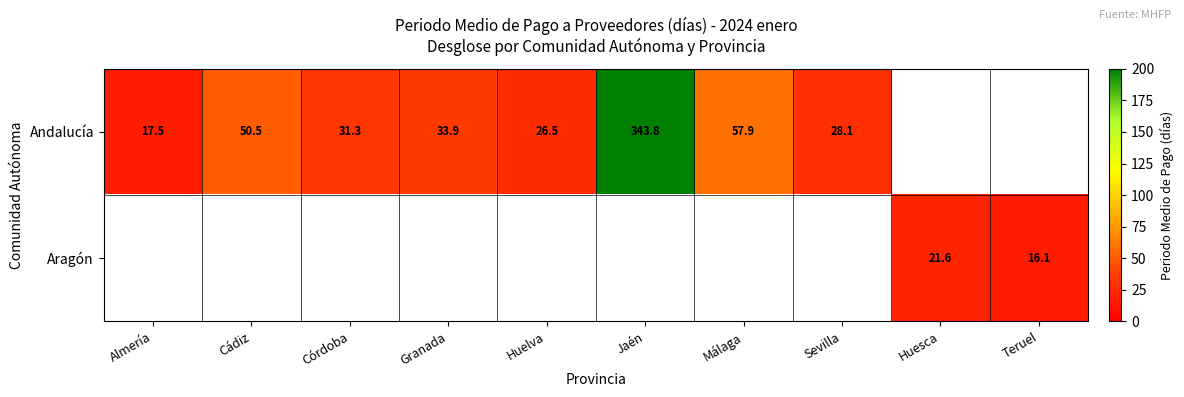

At how many categories does at least one series exceed 192?

1